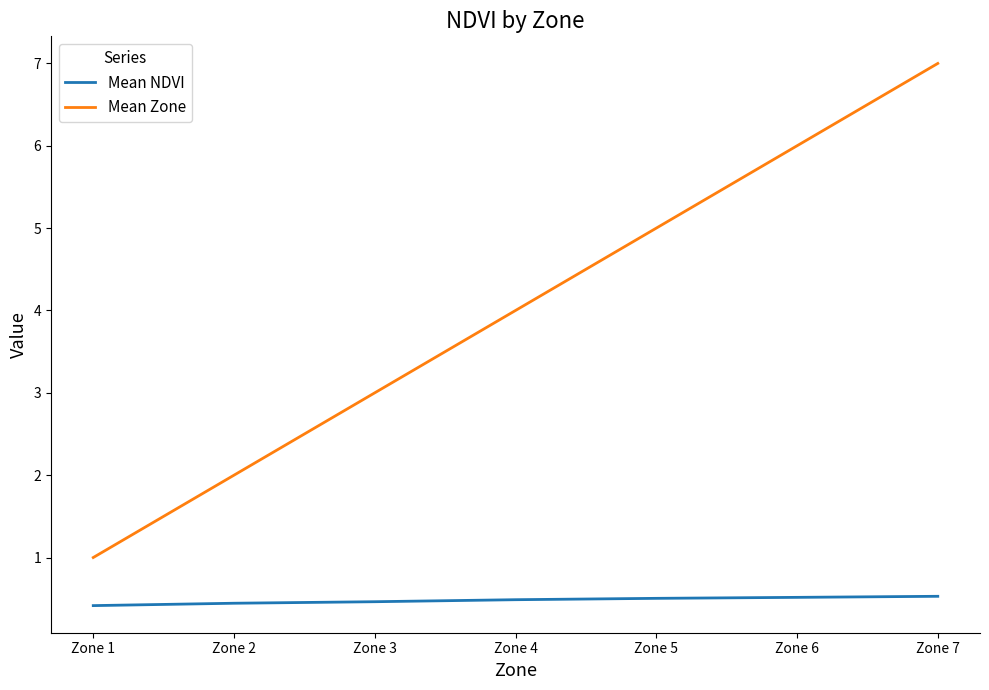

True or false: Mean Zone has more than 1 points higher than both neighbors.

False